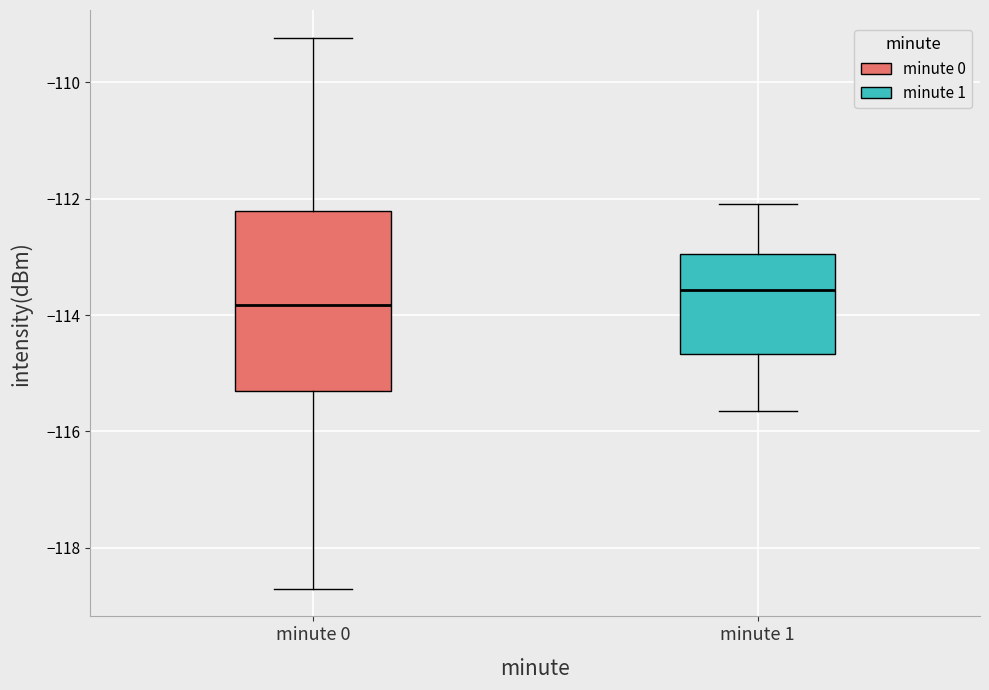

Which box is the tallest, from its lower edge to its upper edge?

minute 0